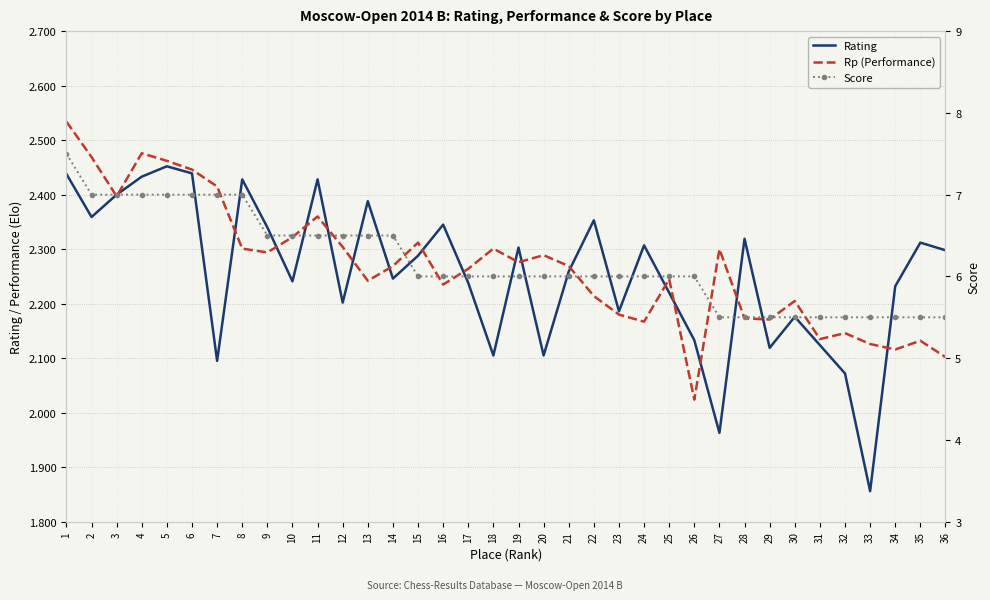

What is the difference between the highest and lowest values at 36?

2292.5